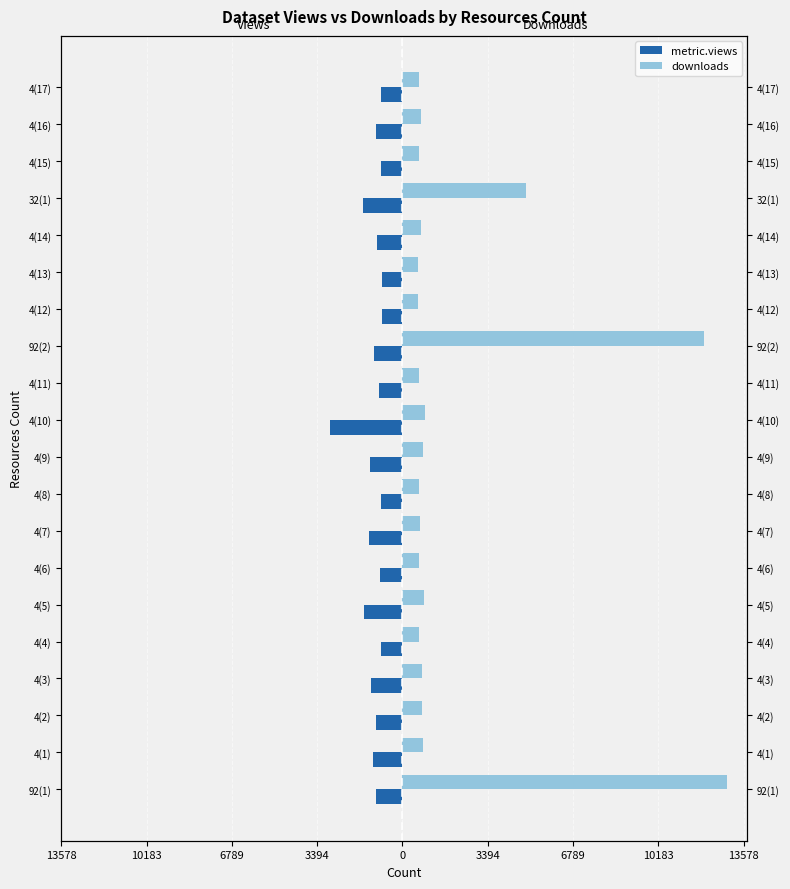

Which category has the lowest value in the metric.views series?

4(10)